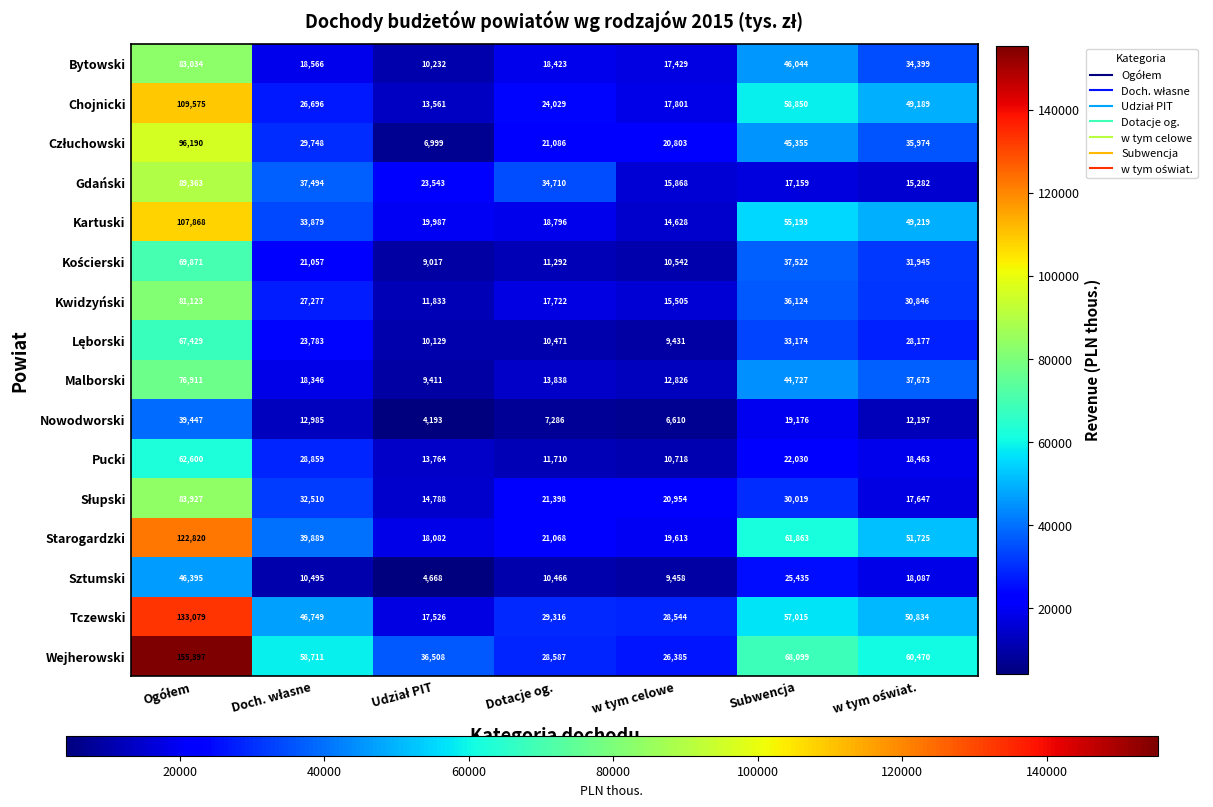

Which series has the widest spread of values?

Wejherowski